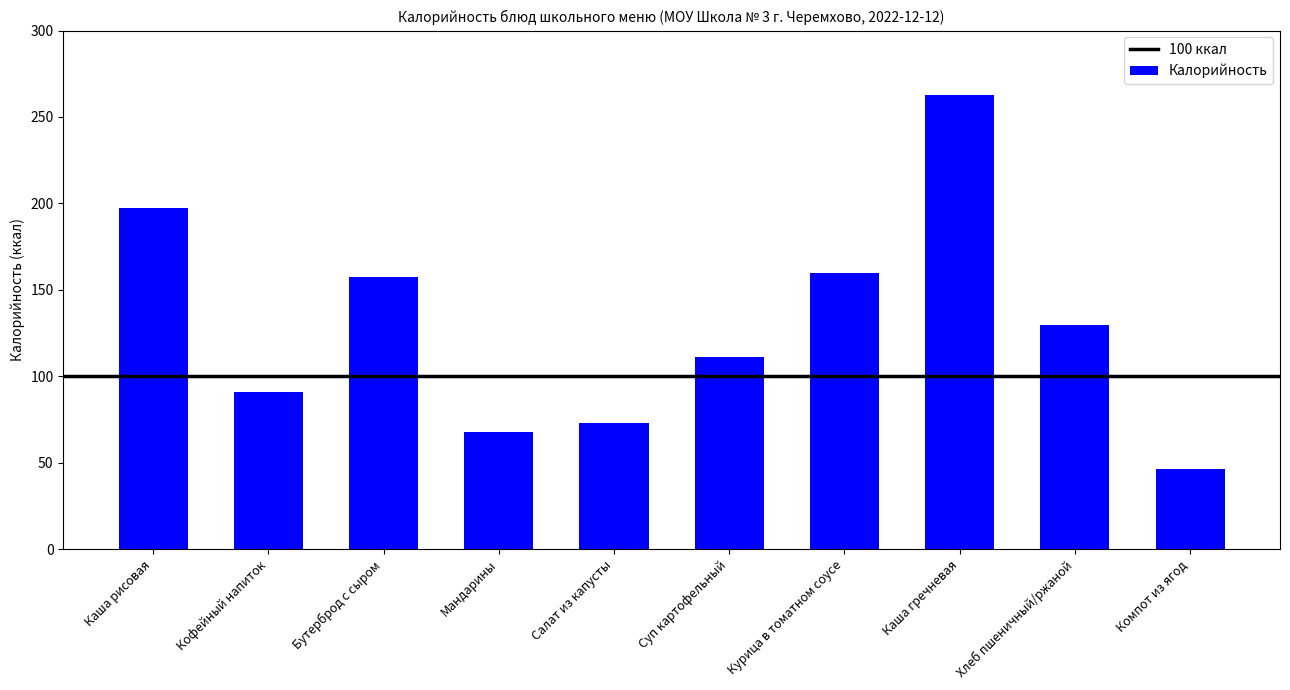

What is the value of the 8th bar from the left?

262.5